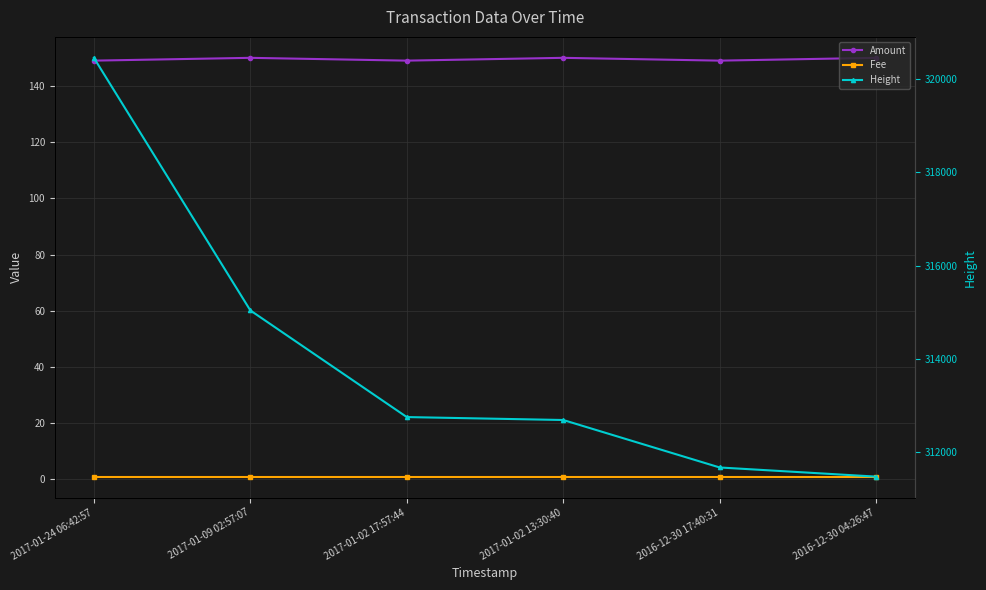

What is the smallest value displayed?

1